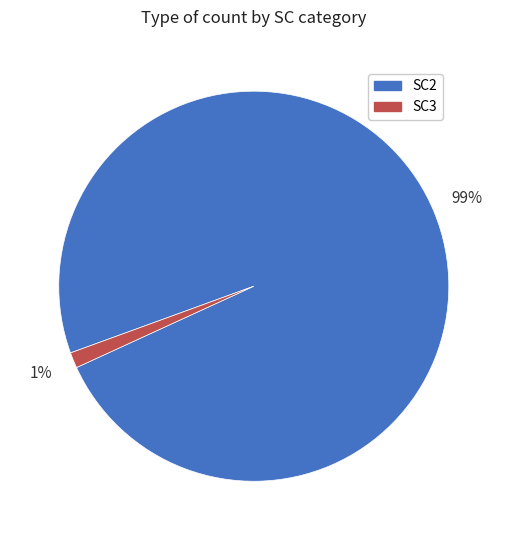

The SC2 slice represents 89% of the pie. True or false?

False